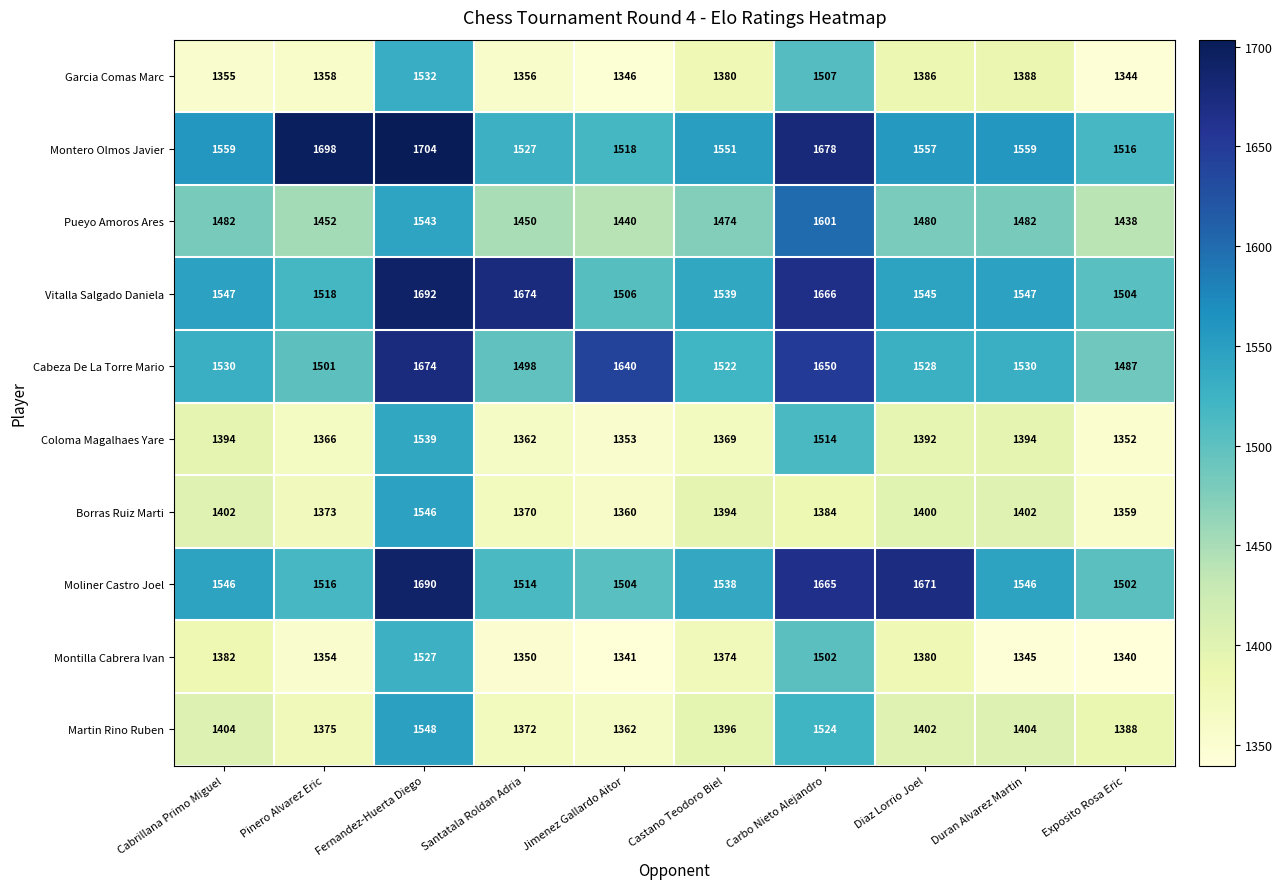

Rank the series at Duran Alvarez Martin from lowest to highest value.

Montilla Cabrera Ivan, Garcia Comas Marc, Coloma Magalhaes Yare, Borras Ruiz Marti, Martin Rino Ruben, Pueyo Amoros Ares, Cabeza De La Torre Mario, Moliner Castro Joel, Vitalla Salgado Daniela, Montero Olmos Javier